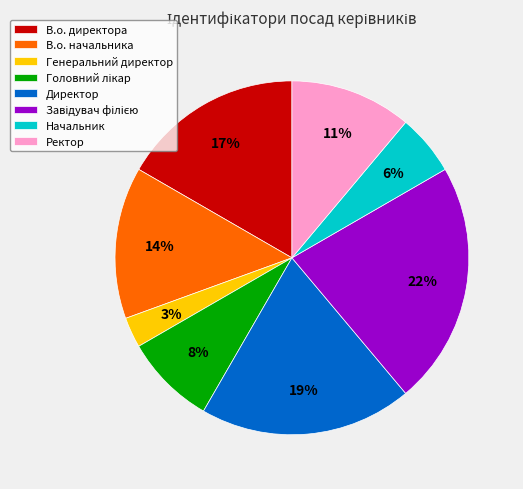

Between Ректор and В.о. директора, which is larger?

В.о. директора